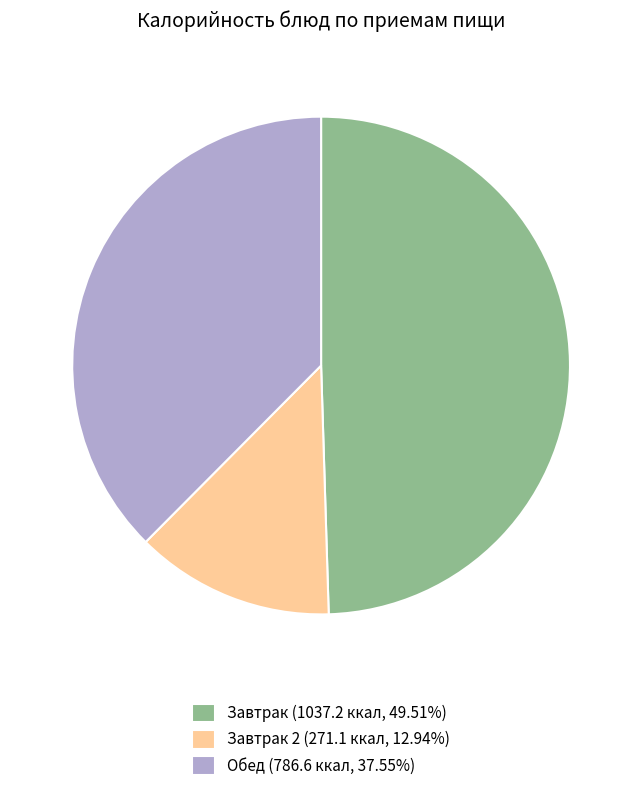

Is Завтрак (1037.2 ккал, 49.51%) the majority of the pie?

No